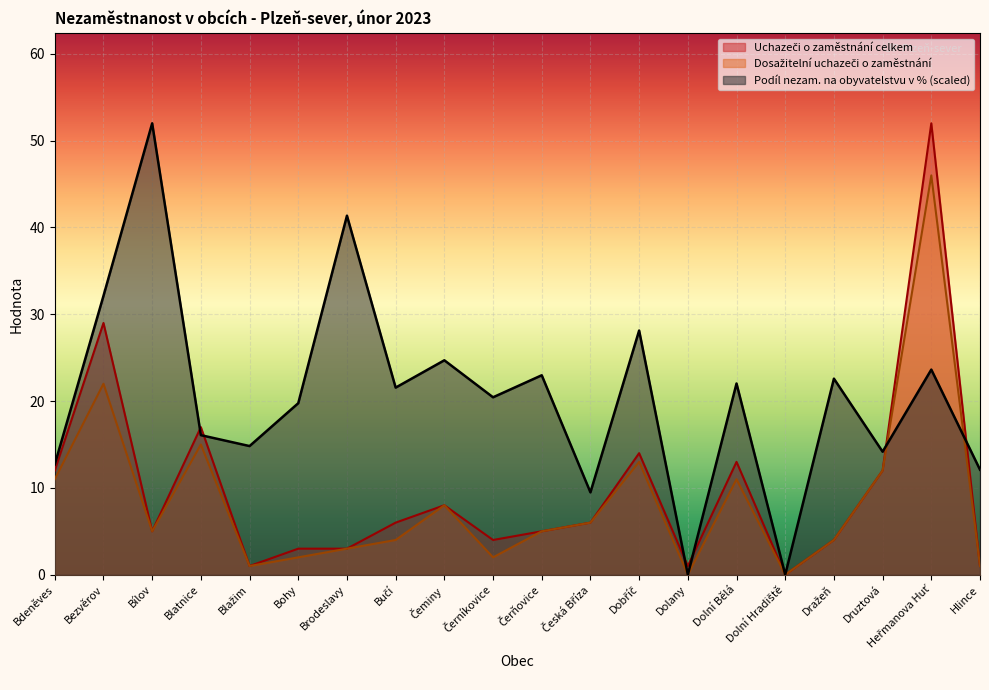

At which category does Uchazeči o zaměstnání celkem reach its first local peak?

Bezvěrov